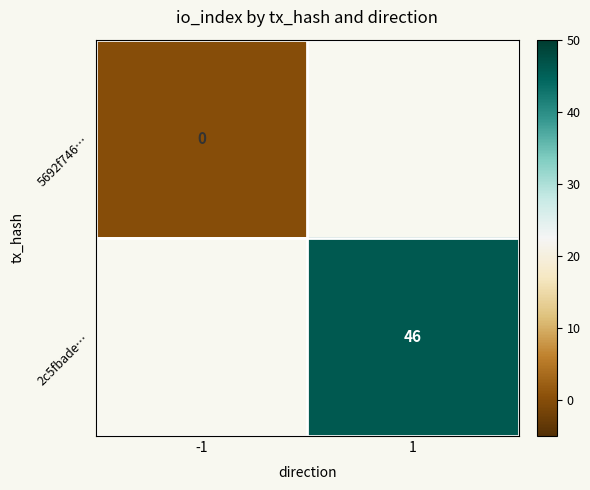

Is the value of 5692f746… at -1 greater than the value of 2c5fbade… at -1?

No